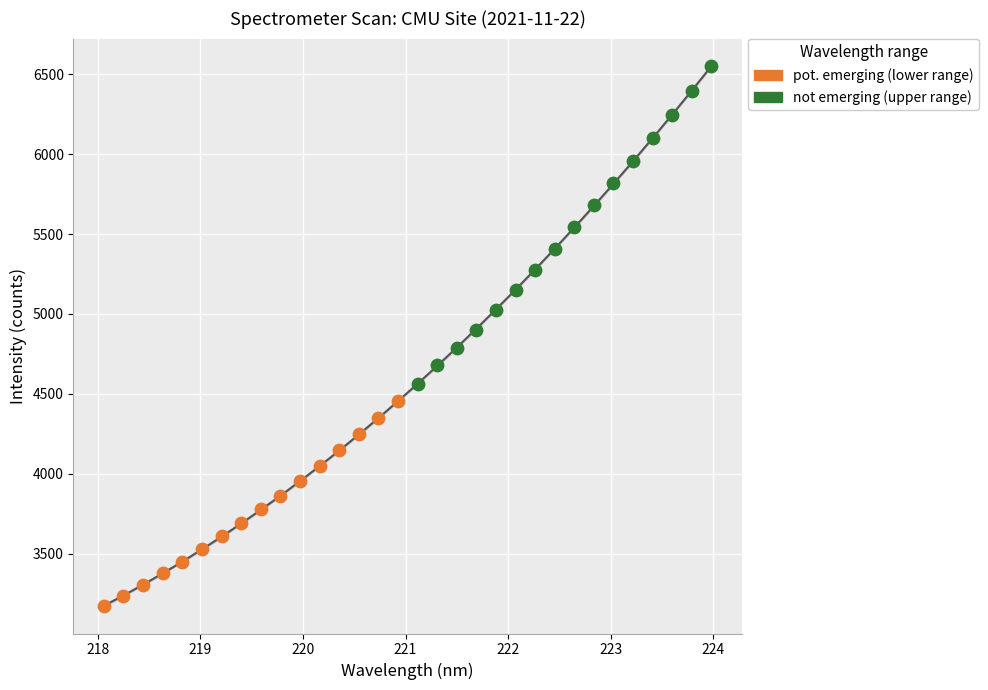

Which series contains the highest Y value?

not emerging (upper range)